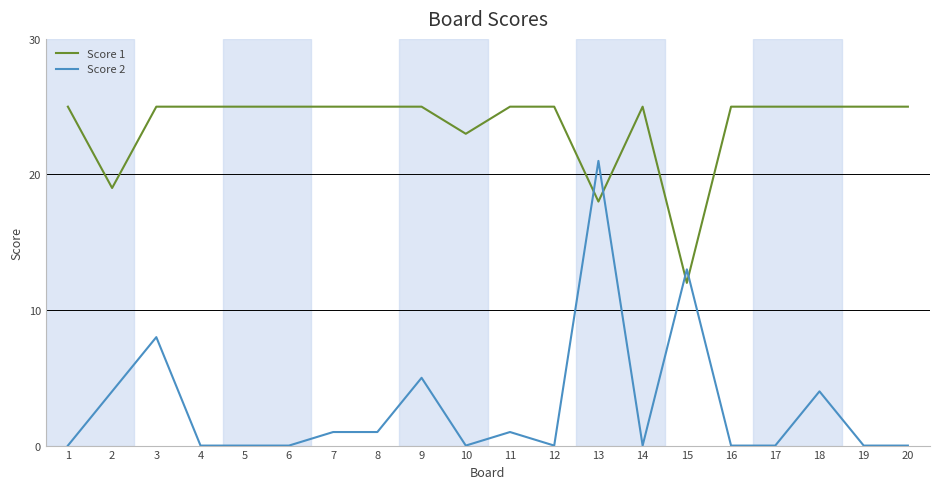

Is this an area chart (filled region under the line)?

No